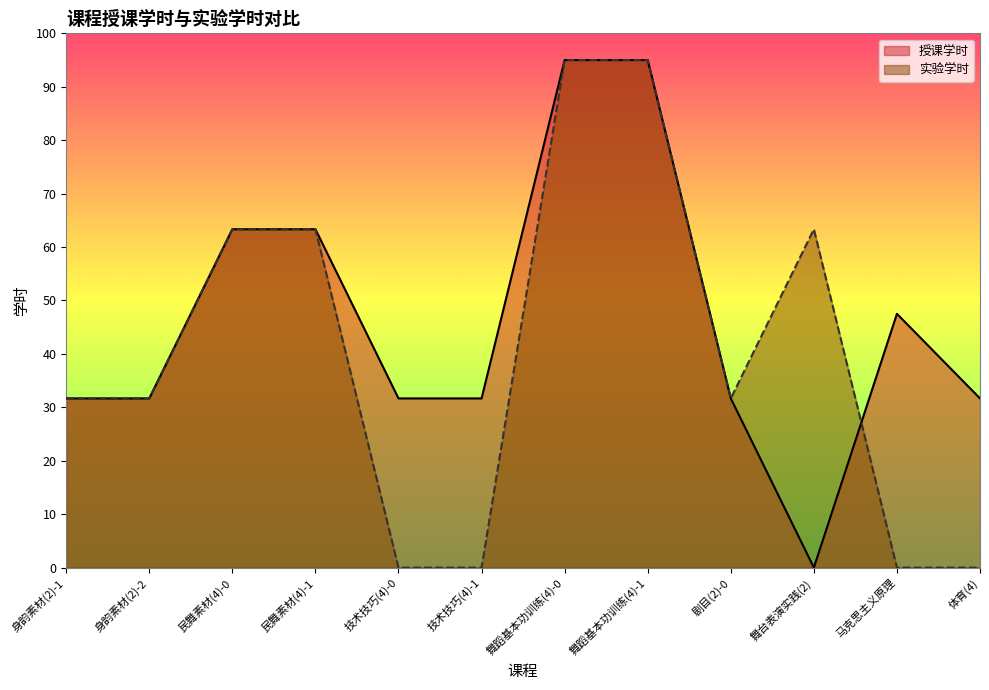

At which label is 授课学时 closest to 47?

马克思主义原理